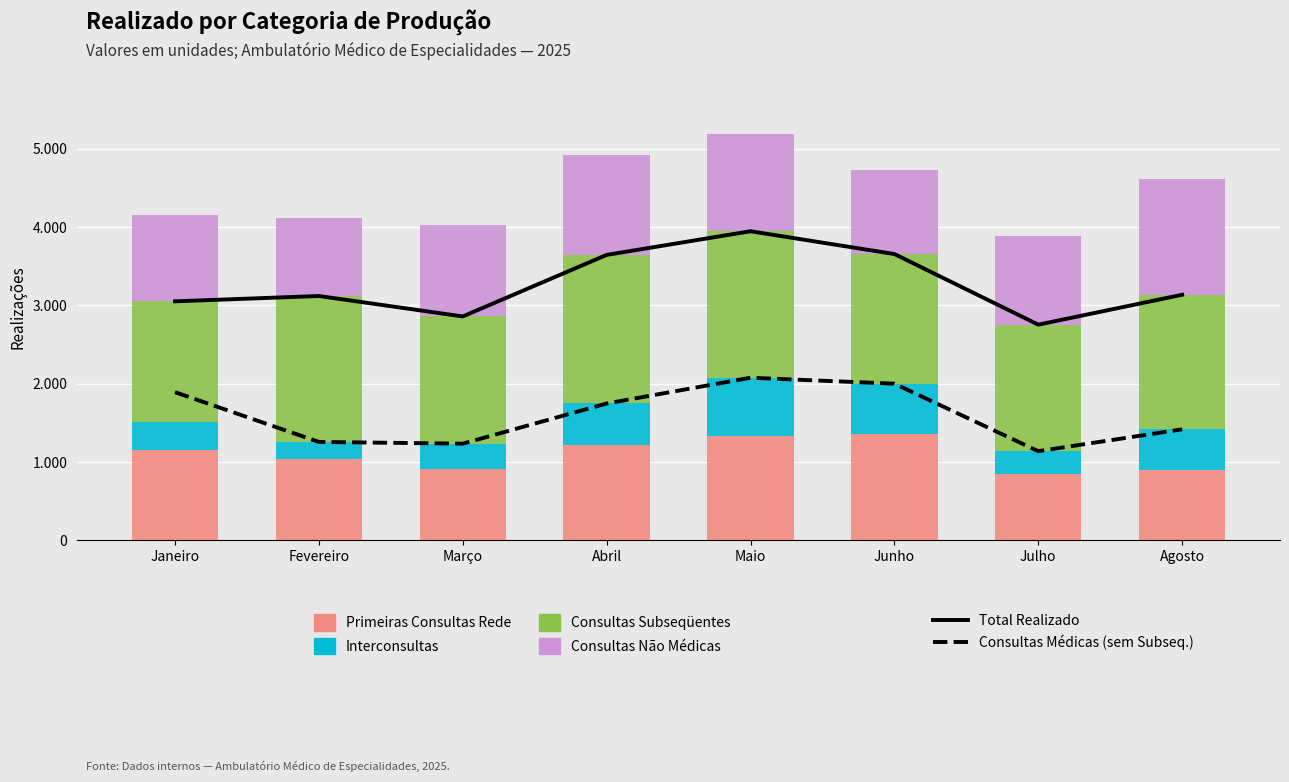

Rank the categories by Interconsultas value from lowest to highest.

Fevereiro, Julho, Março, Janeiro, Agosto, Abril, Junho, Maio